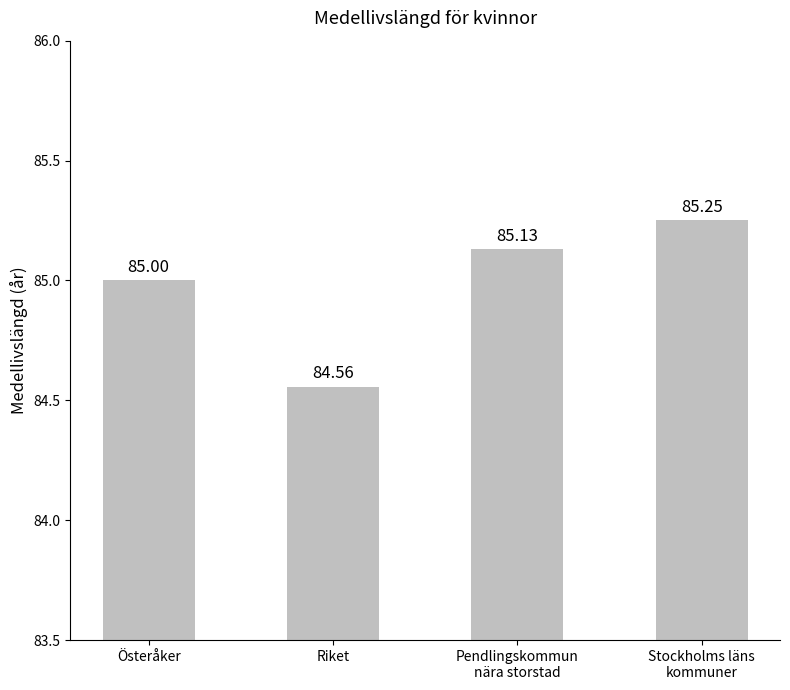

List the labels in order of value, largest first.

Stockholms läns
kommuner, Pendlingskommun
nära storstad, Österåker, Riket